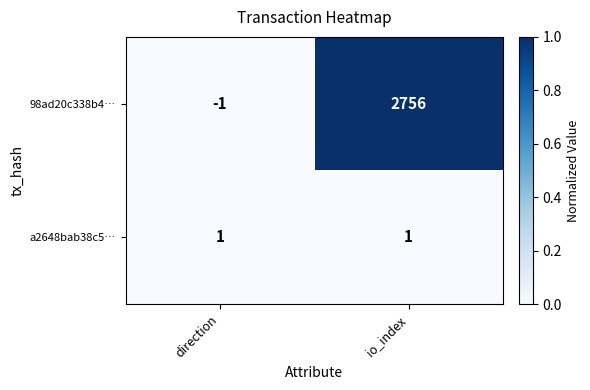

Which label corresponds to the largest value in the chart?

io_index